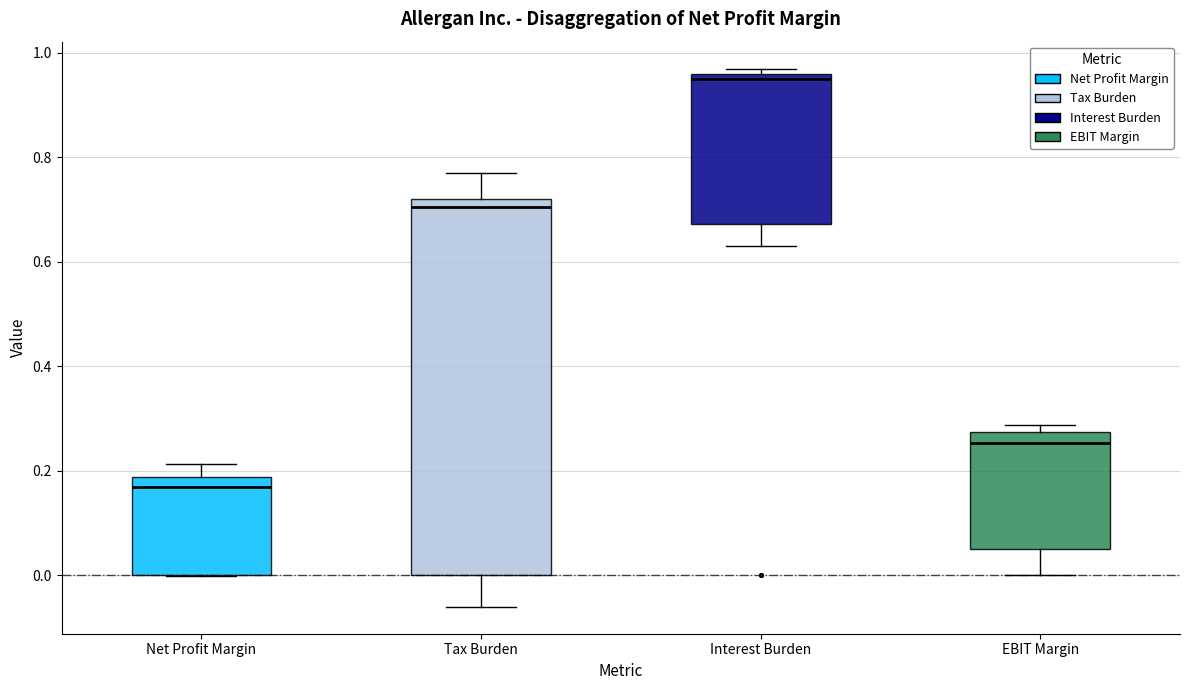

Which box has the lowest median line?

Net Profit Margin